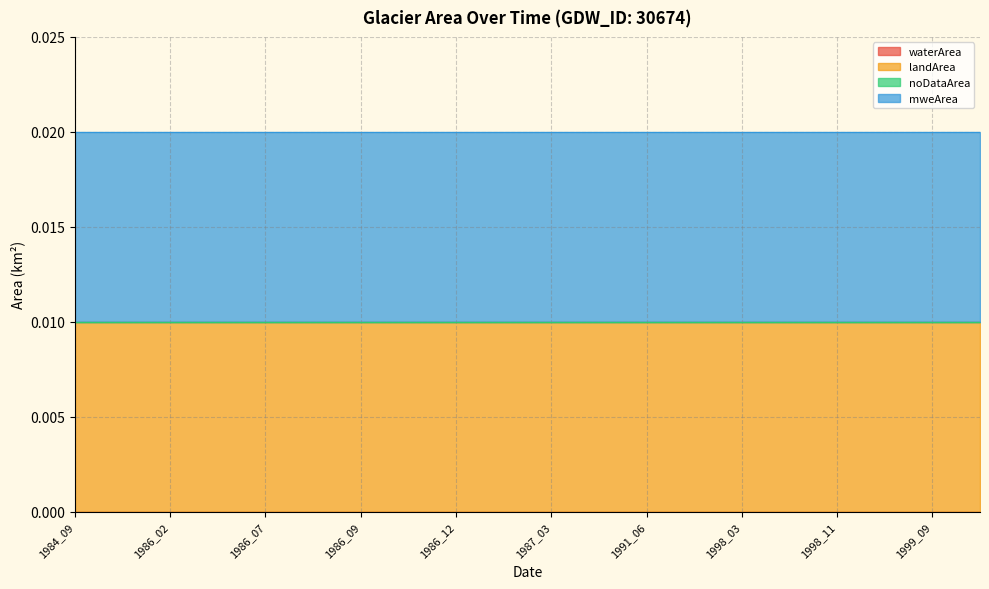

Rank the categories by landArea value from lowest to highest.

1984_09, 1984_12, 1986_02, 1986_03, 1986_07, 1986_08, 1986_09, 1986_11, 1986_12, 1987_01, 1987_03, 1989_12, 1991_06, 1991_07, 1998_03, 1998_04, 1998_11, 1999_07, 1999_09, 1999_12